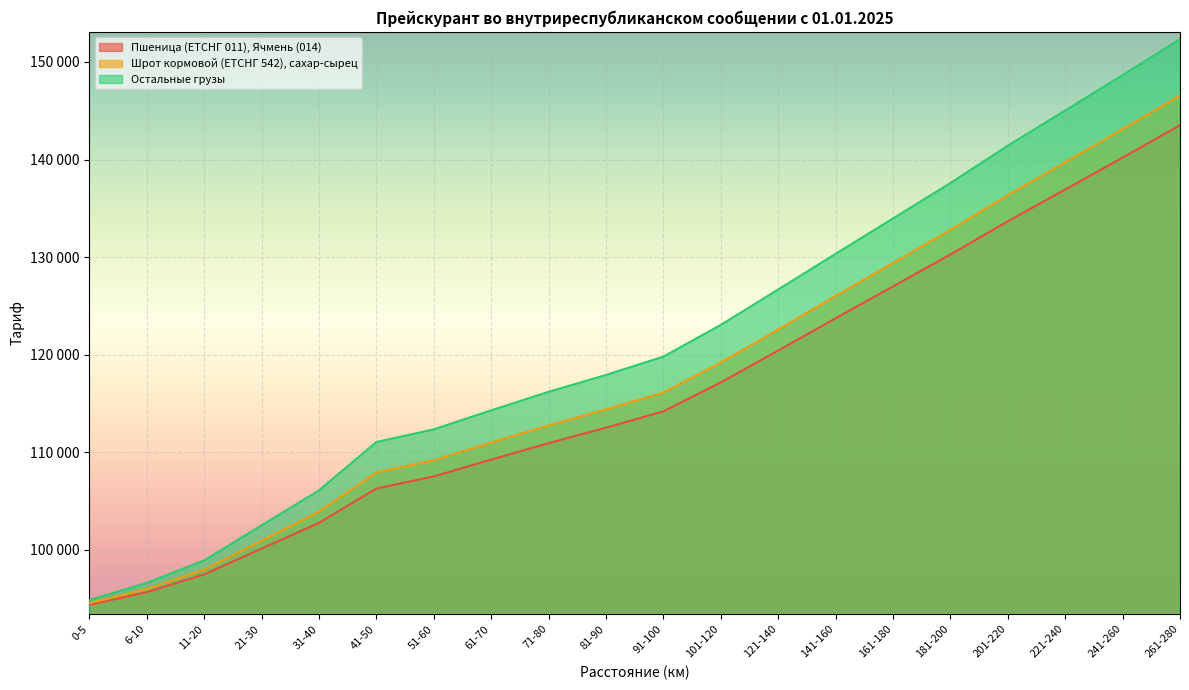

What are all the series names shown in the legend?

Пшеница (ЕТСНГ 011), Ячмень (014), Шрот кормовой (ЕТСНГ 542), сахар-сырец, Остальные грузы